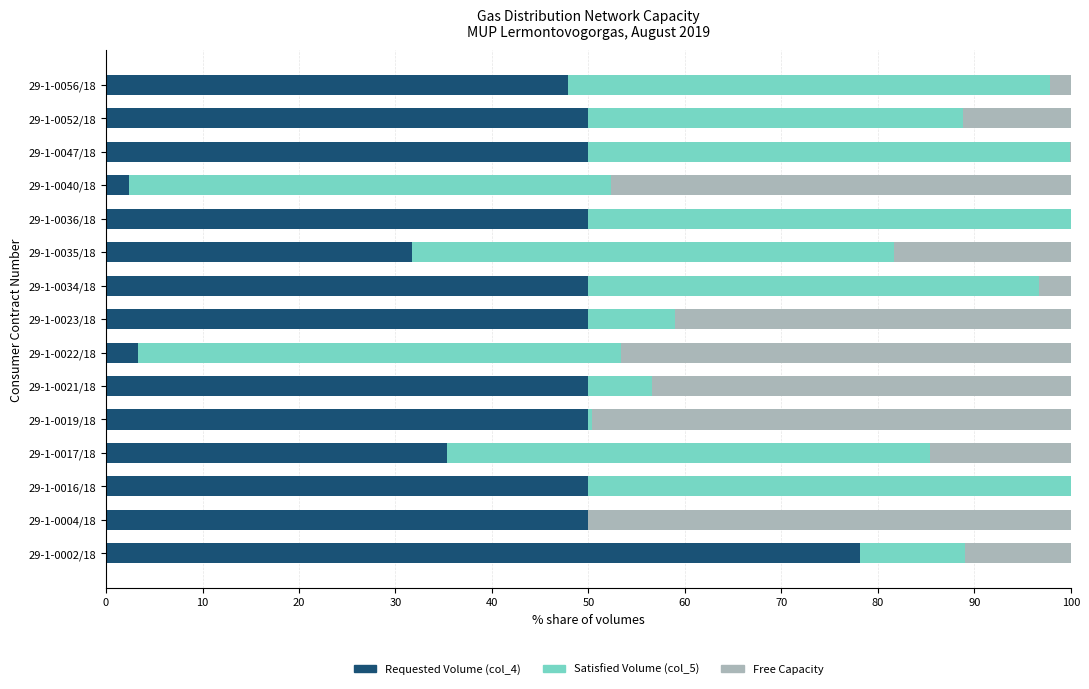

What is the maximum value for Requested Volume (col_4)?

78.1